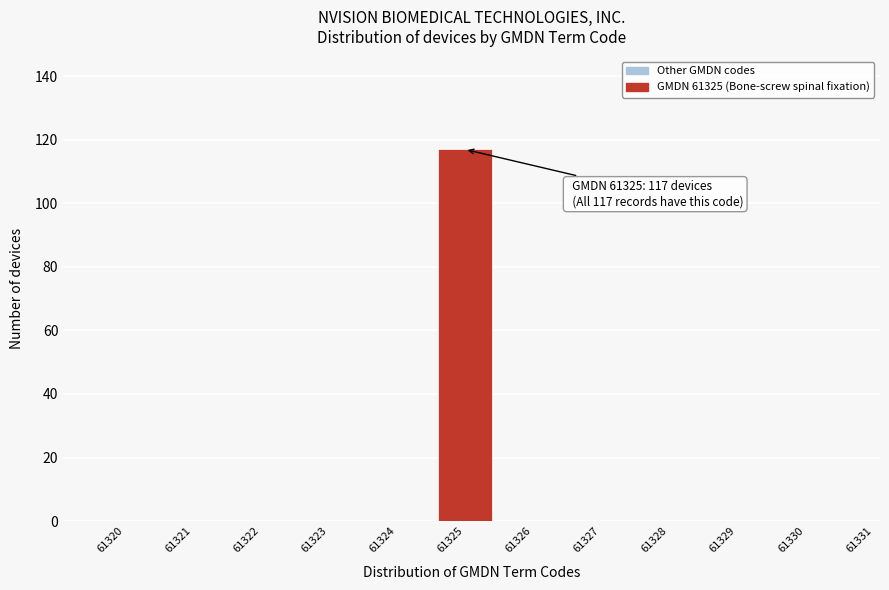

Reading left to right, what are all the values shown in this chart?

61320=0	61321=0	61322=0	61323=0	61324=0	61325=117	61326=0	61327=0	61328=0	61329=0	61330=0